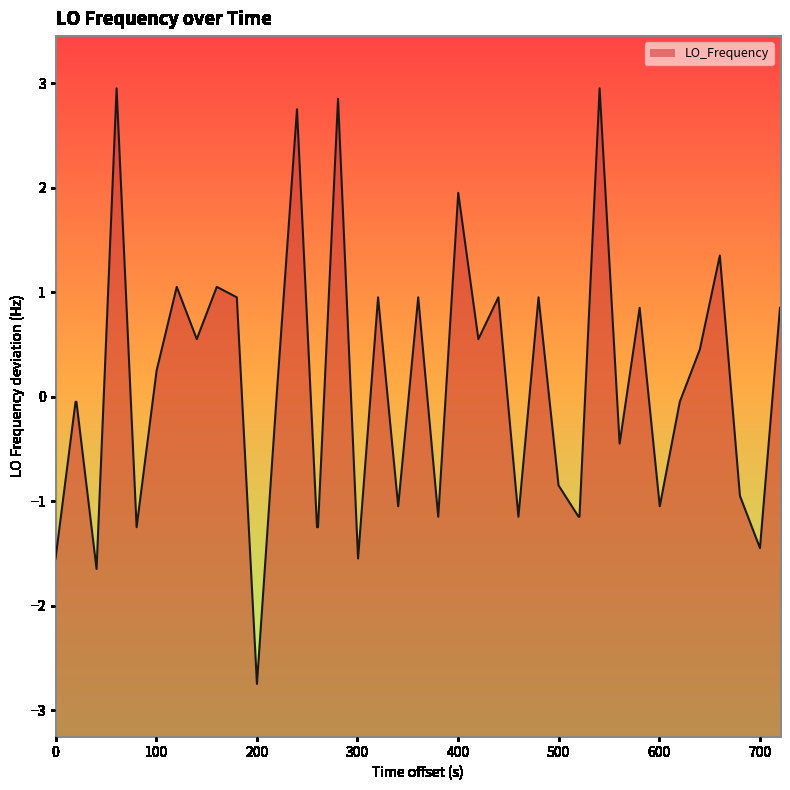

How many values are above zero?

20